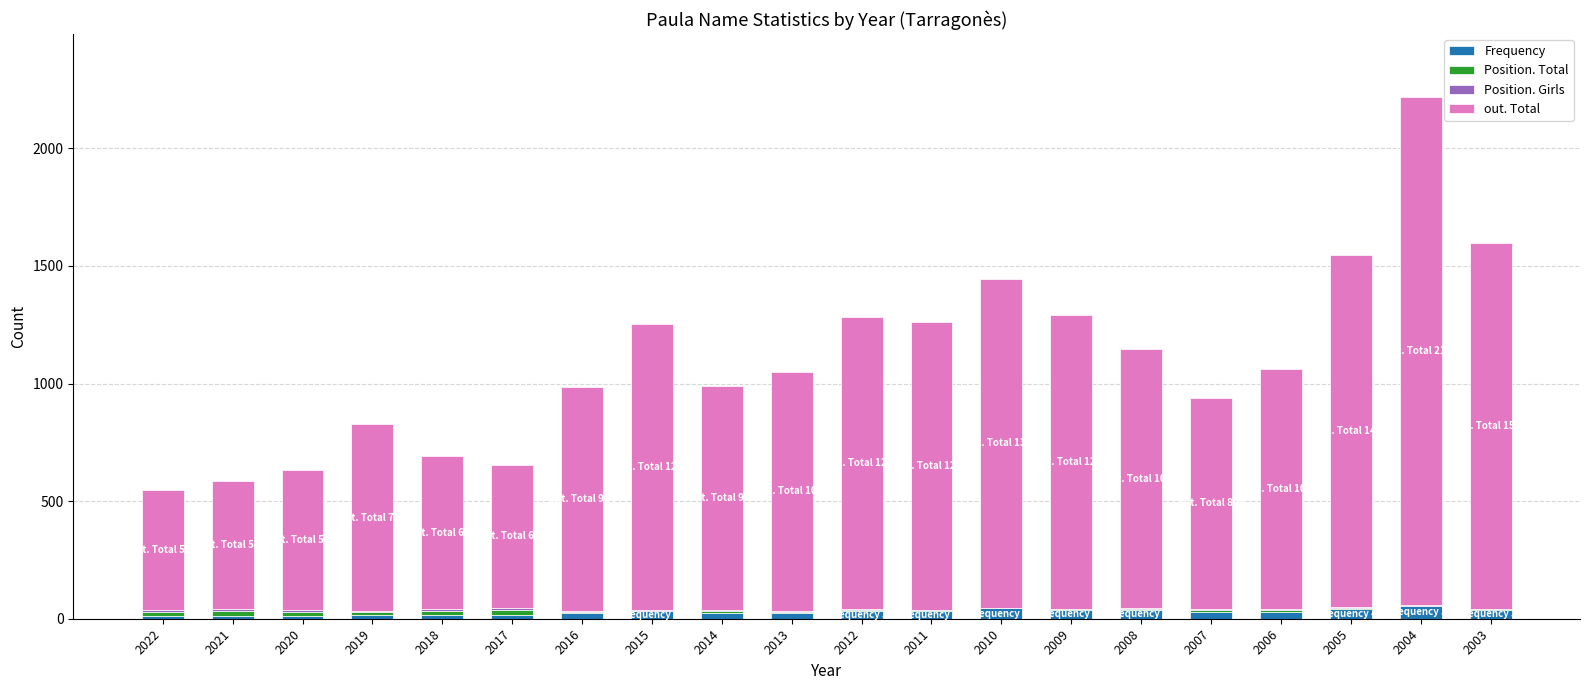

The value of Frequency at 2005 is 42. True or false?

True